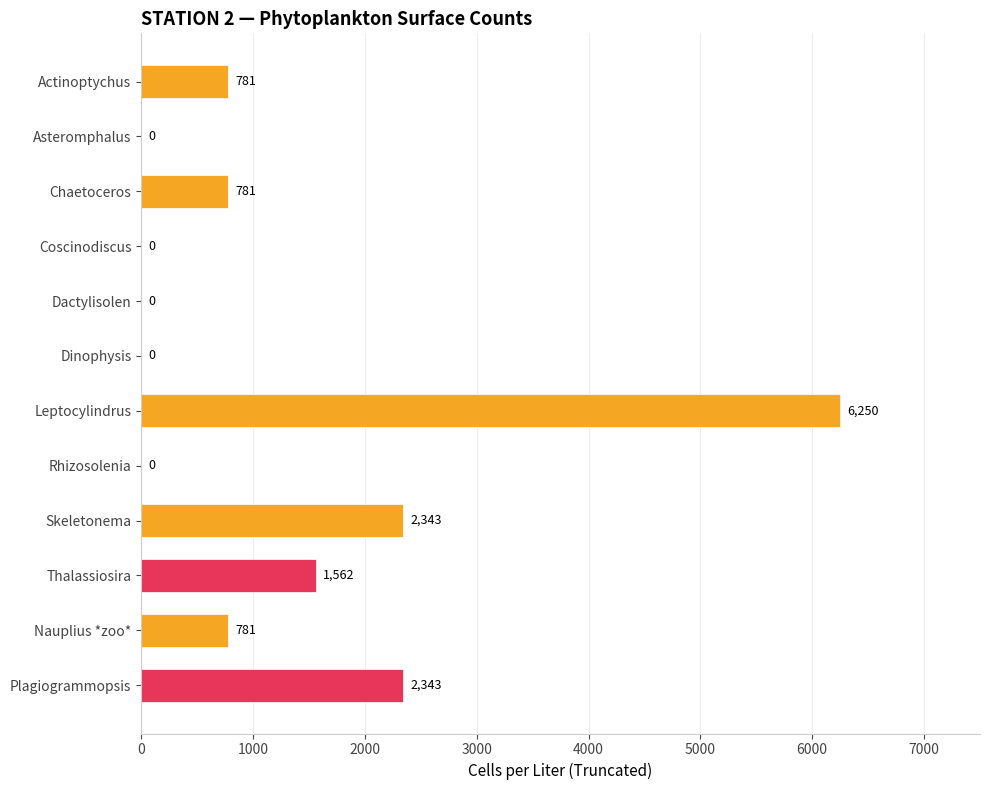

Approximately how many times larger is the value at Chaetoceros compared to Thalassiosira?

0.5